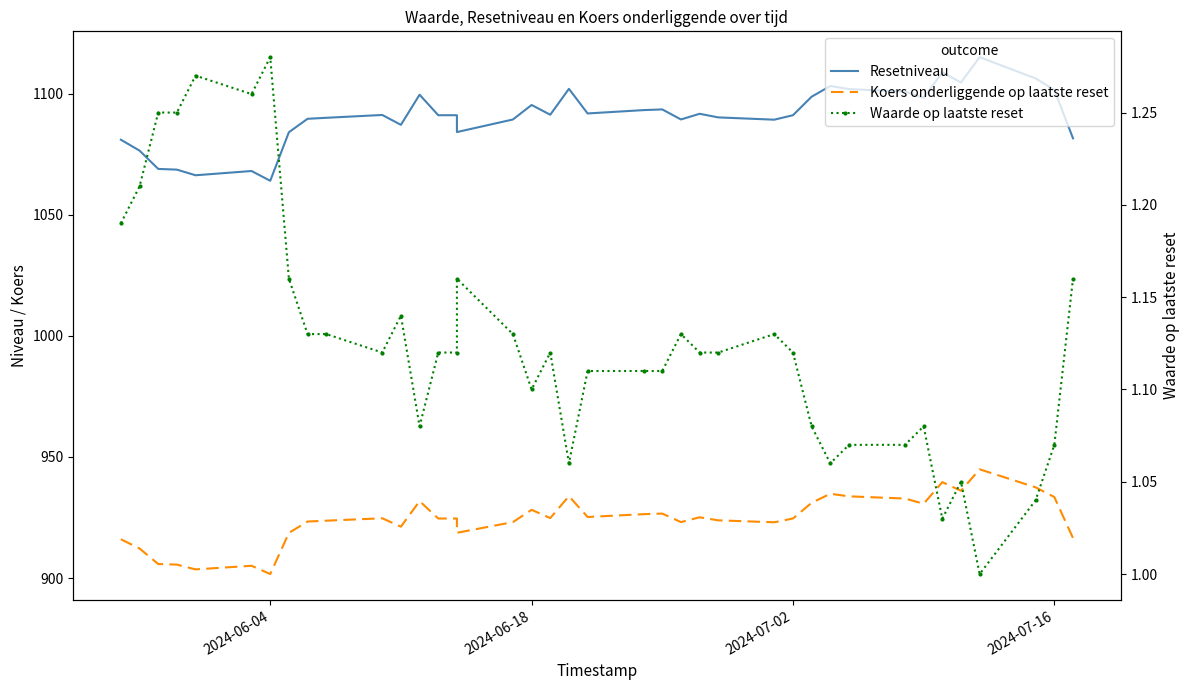

What is the minimum value shown in the chart?

1.0